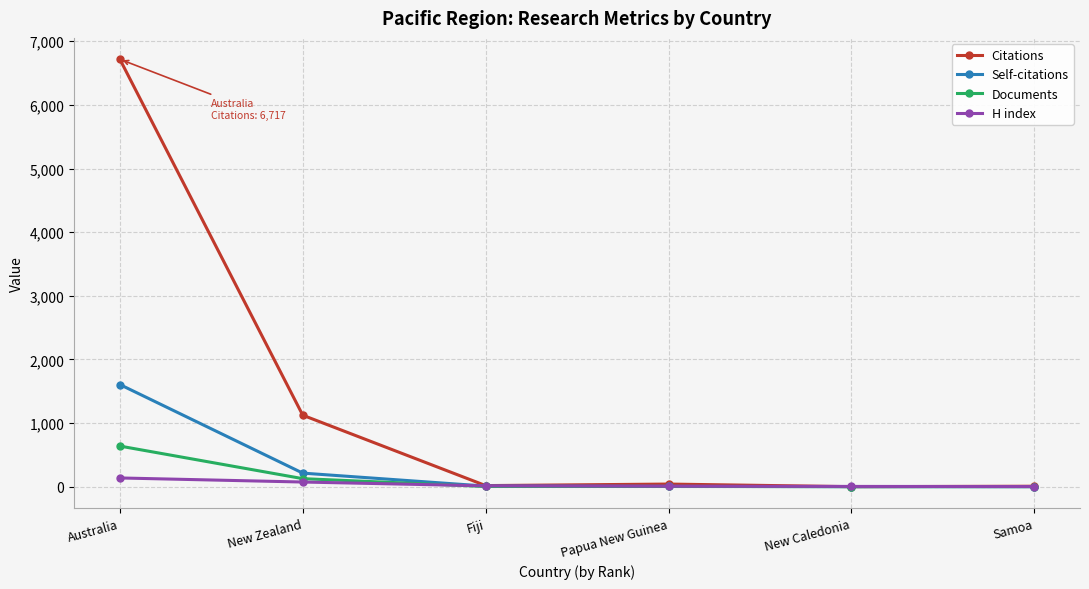

Which category has the highest value across all series?

Australia